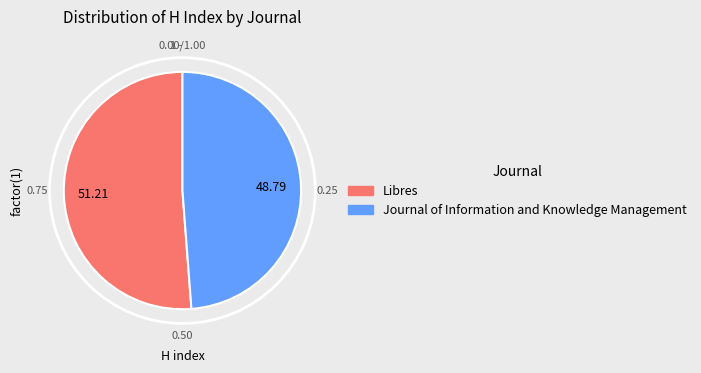

Which category has the biggest portion of the pie?

Libres